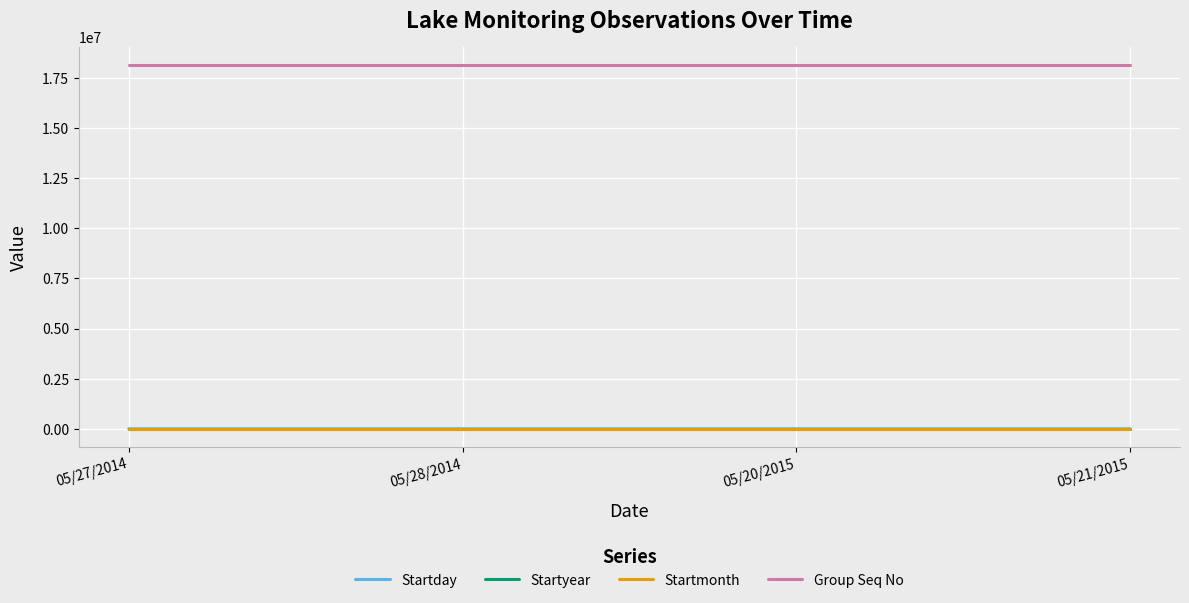

True or false: Startday and Group Seq No intersect in this chart.

False